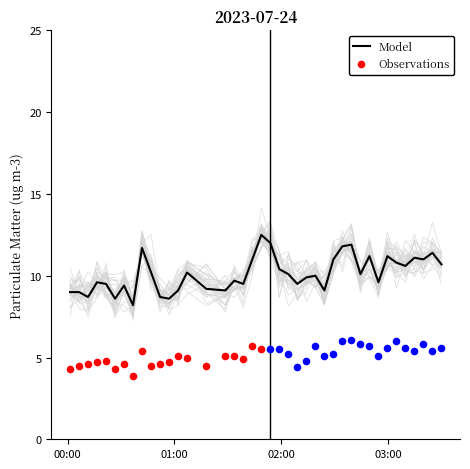

What is the highest value of the Model series?

12.5